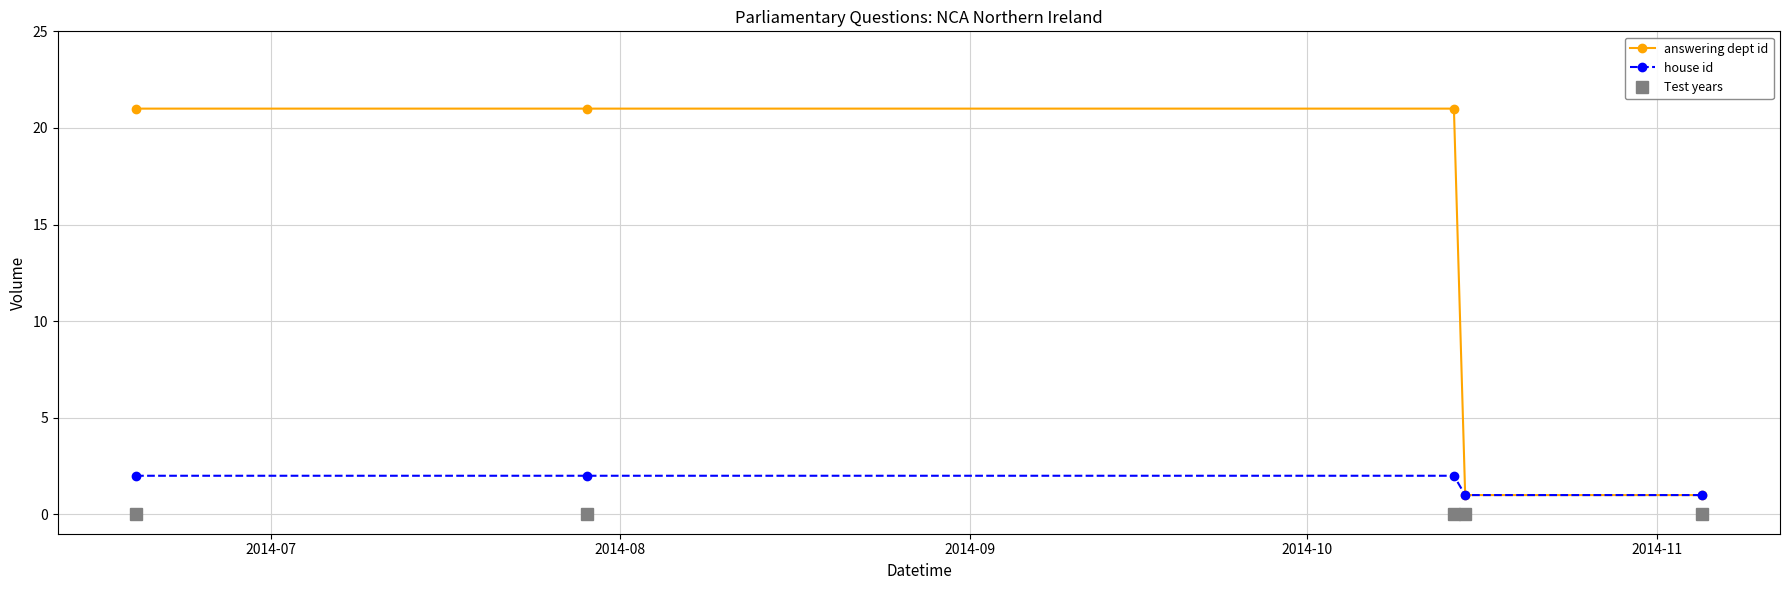

What is the sum of all answering dept id values?

65